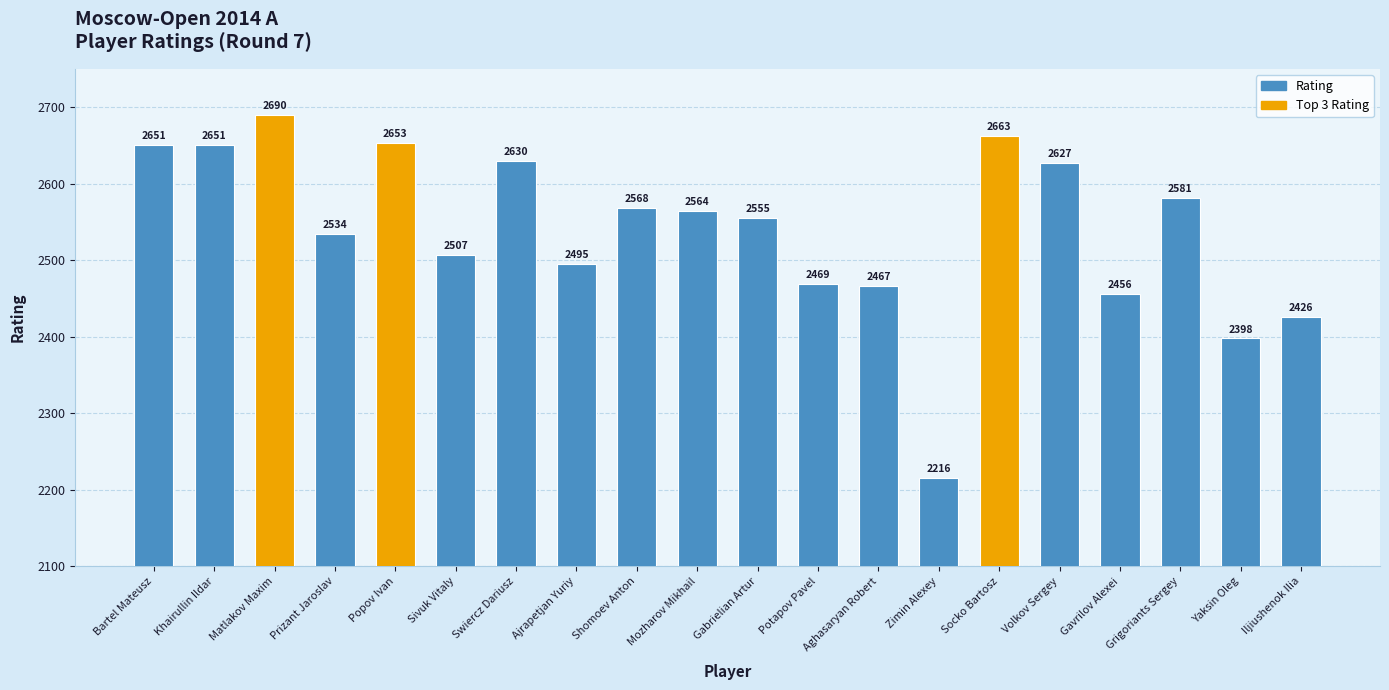

How many bars are there in total?

20